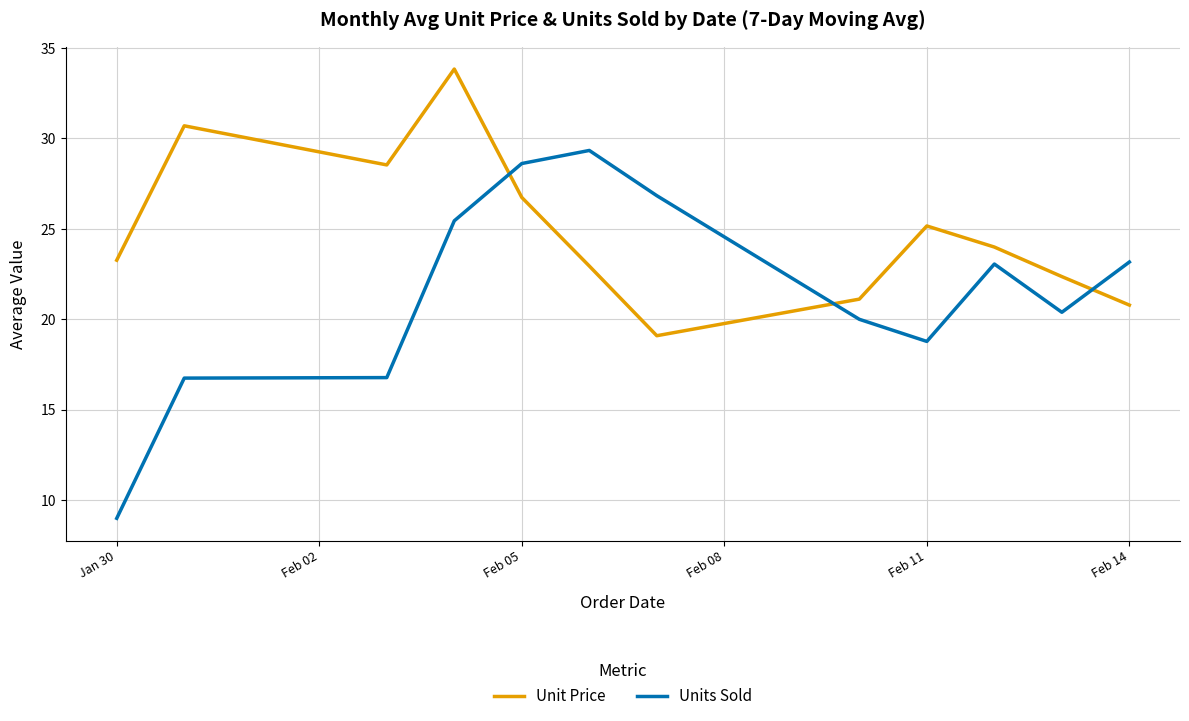

Which series has the largest total across all categories?

Unit Price